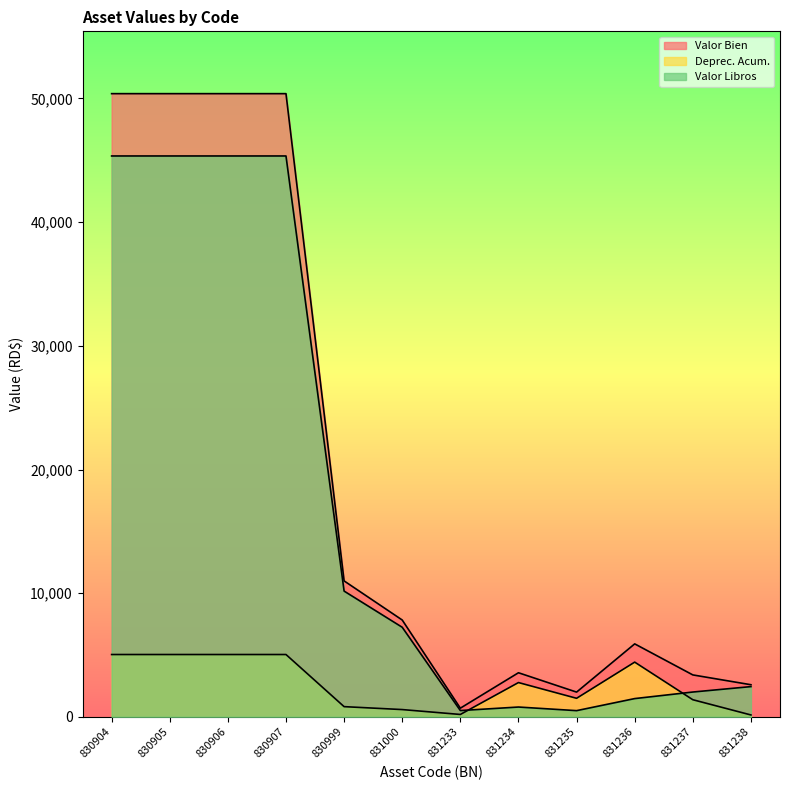

Which has a higher value, 831236 or 830906?

830906